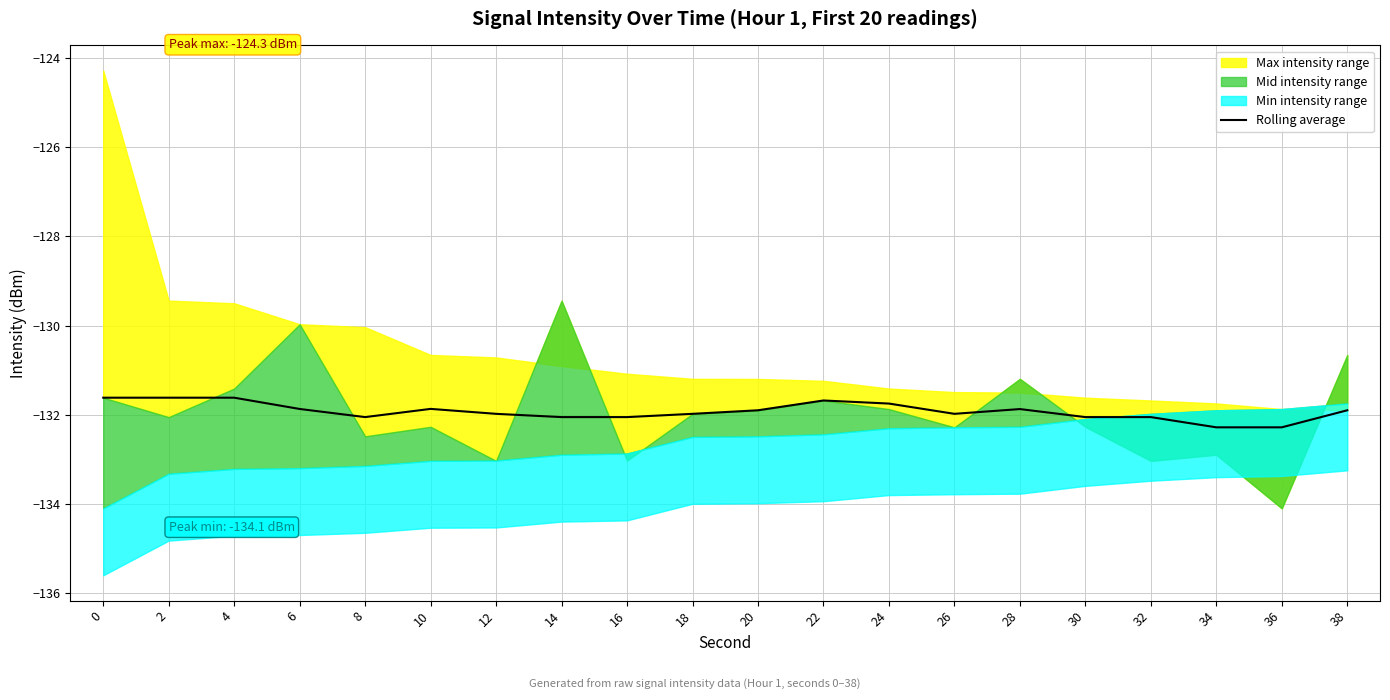

What is the average value?

-131.9